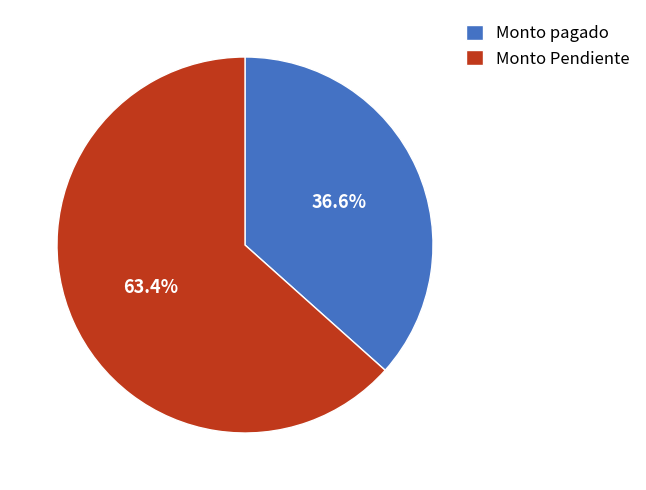

Approximately how many times larger is the value at Monto pagado compared to Monto Pendiente?

0.6